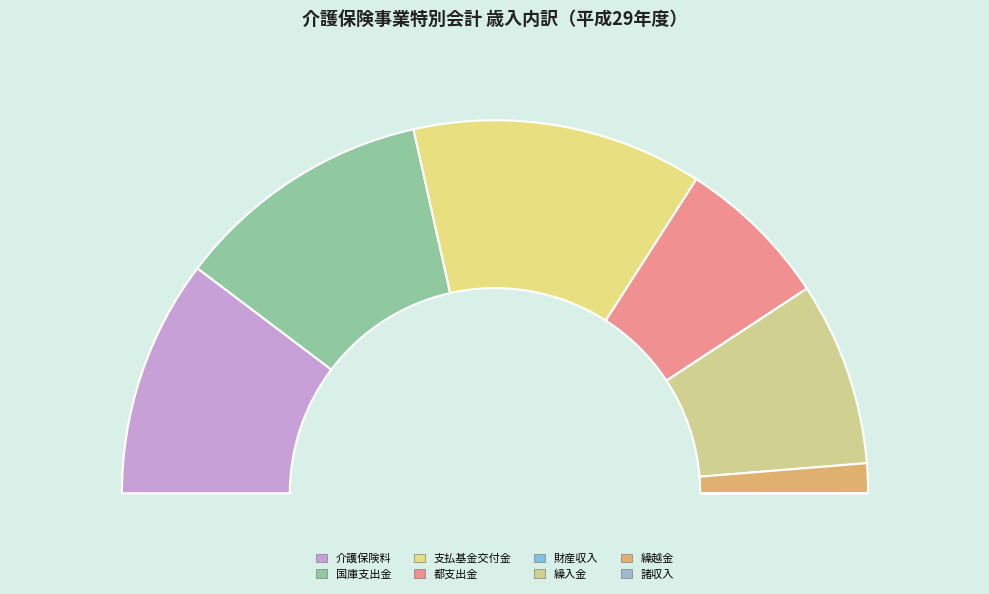

What is the smallest slice in the pie chart?

財産収入